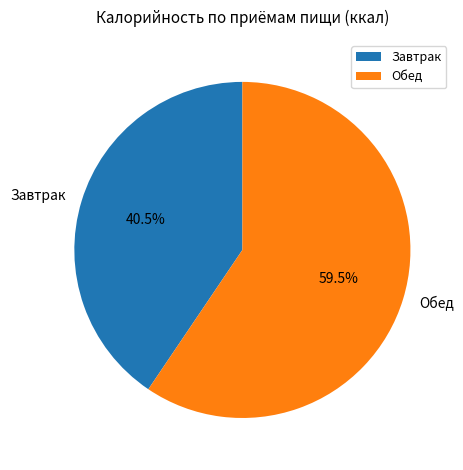

Approximately how many times larger is the value at Завтрак compared to Обед?

0.7